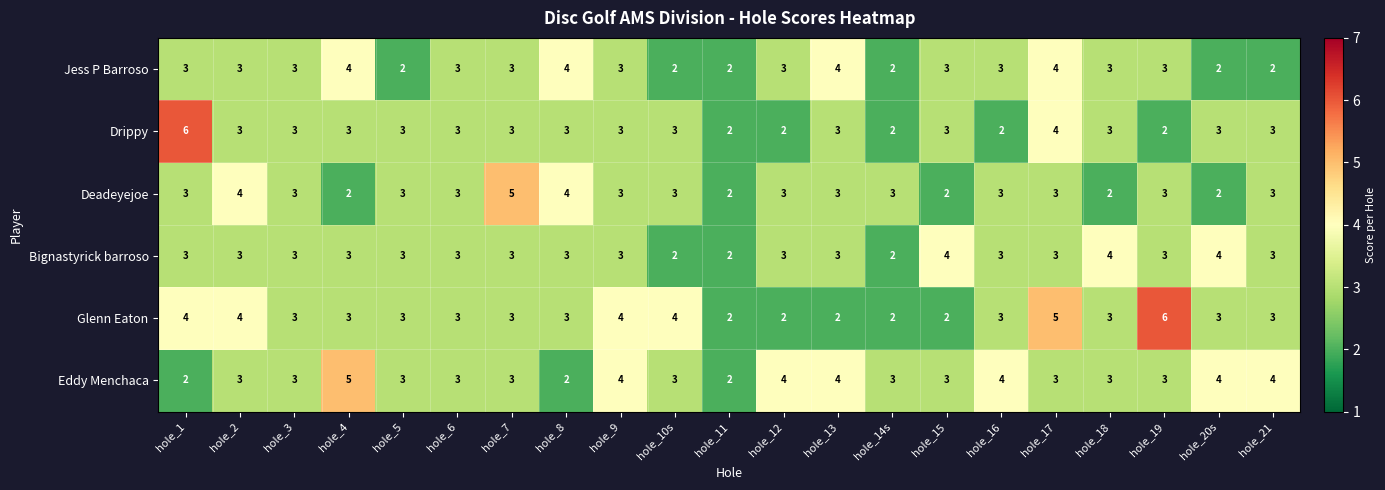

Count the Drippy values in the range 3 to 4.

15